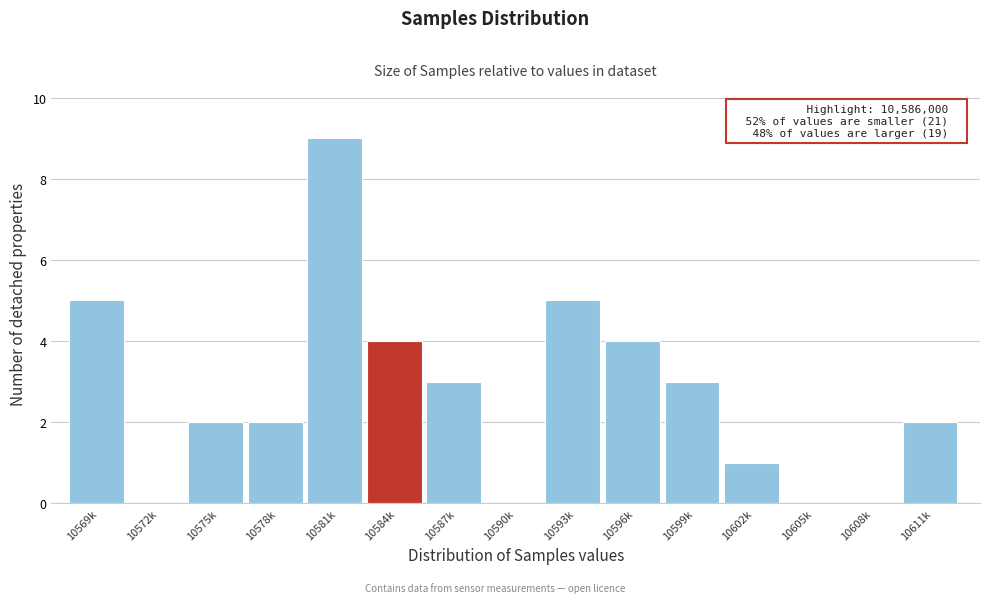

Reading left to right, transcribe all the data shown in this chart.

10569k=5	10572k=0	10575k=2	10578k=2	10581k=9	10584k=4	10587k=3	10590k=0	10593k=5	10596k=4	10599k=3	10602k=1	10605k=0	10608k=0	10611k=2